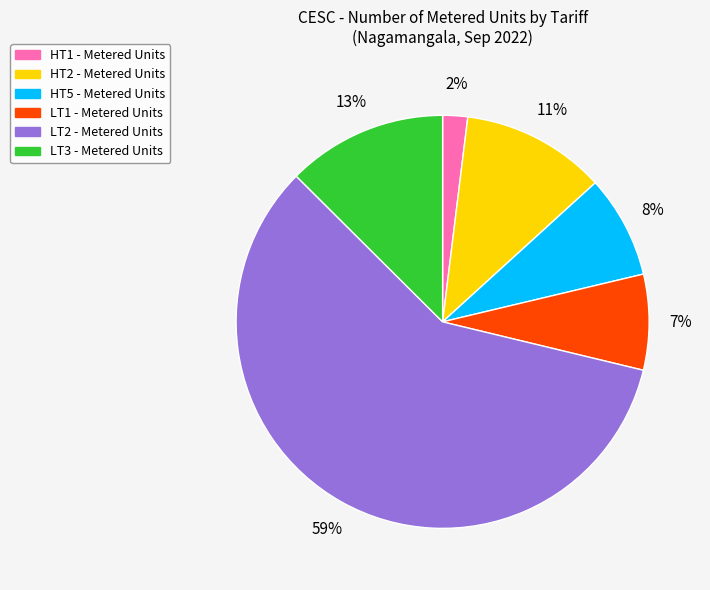

How many slices are in this pie chart?

6